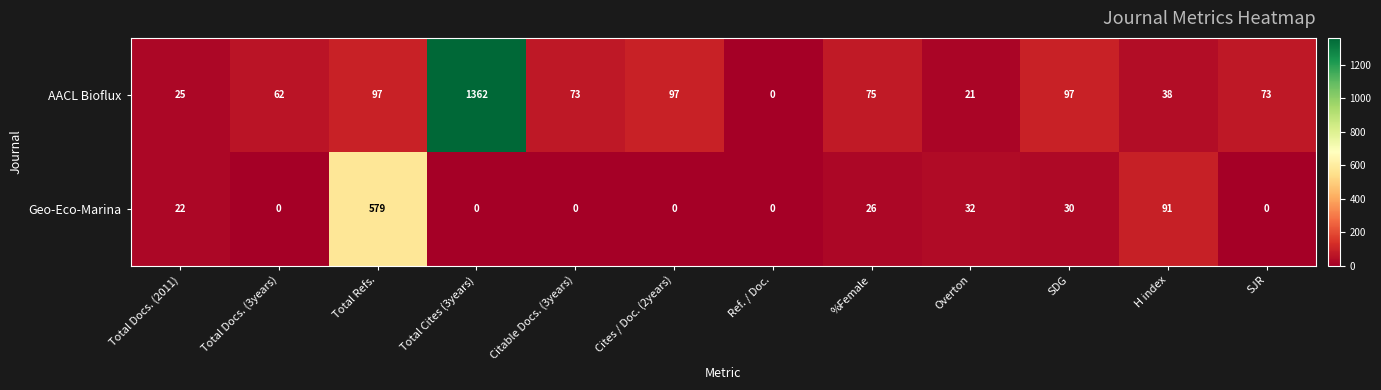

Reading left to right, extract all data points from this chart.

AACL Bioflux: 25	62	97	1362	73	97	0	75	21	97	38	73
Geo-Eco-Marina: 22	0	579	0	0	0	0	26	32	30	91	0